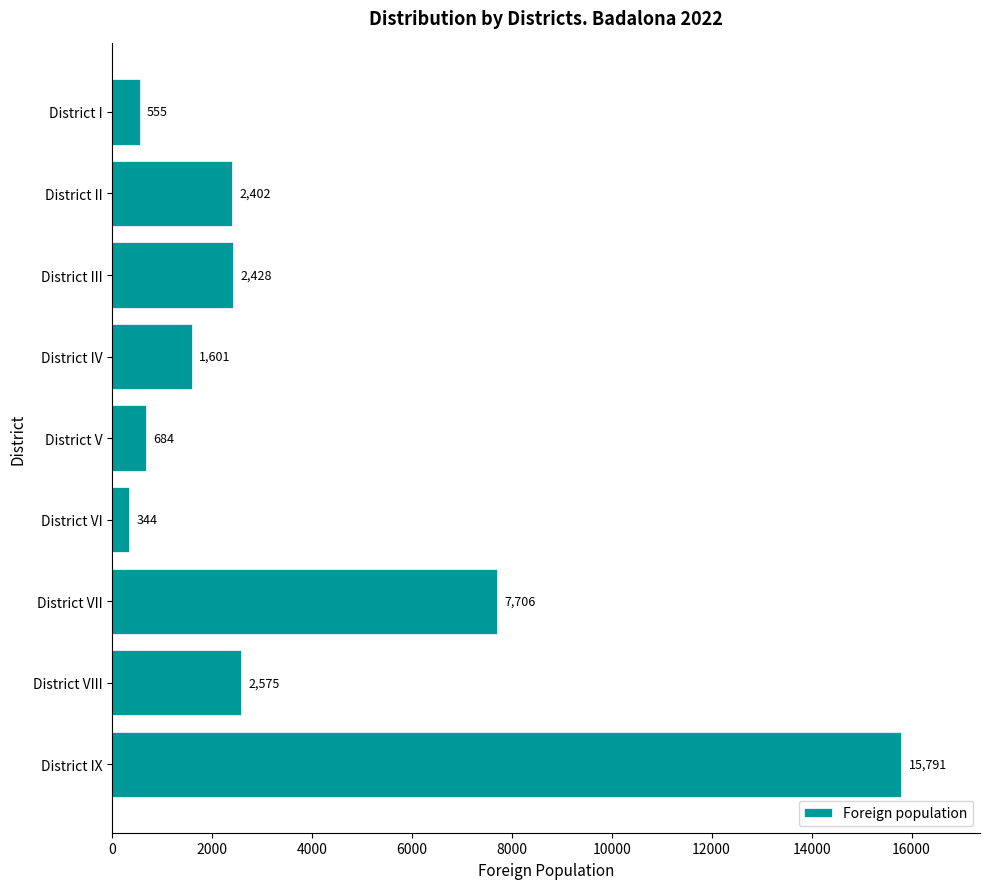

How many series are shown in this chart?

1